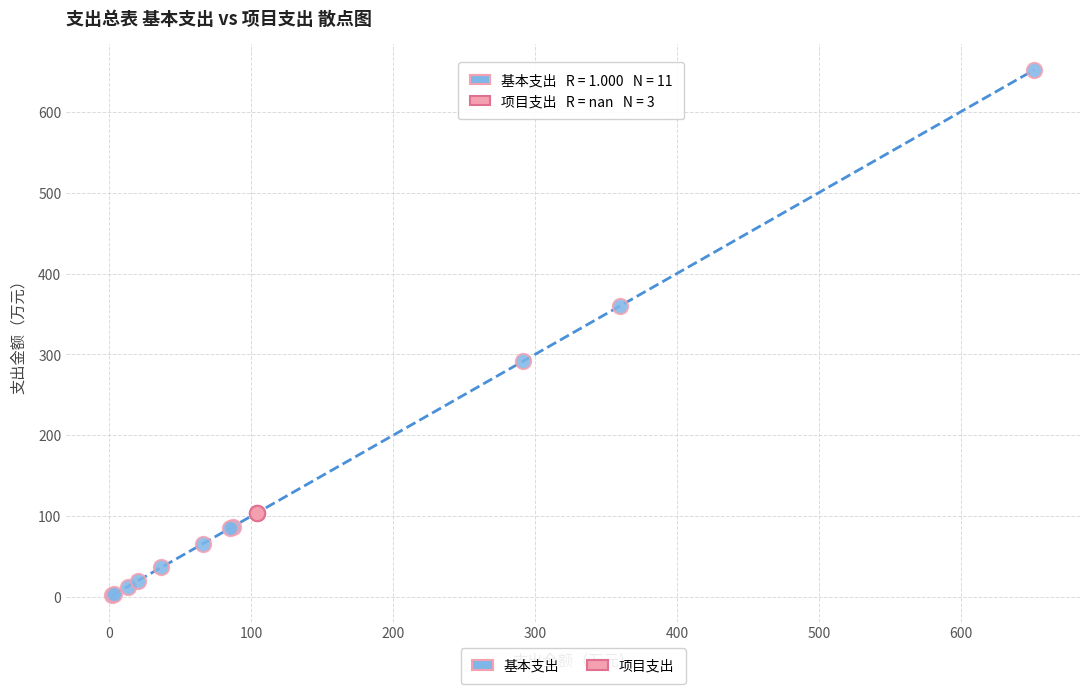

Which series contains the lowest Y value?

基本支出